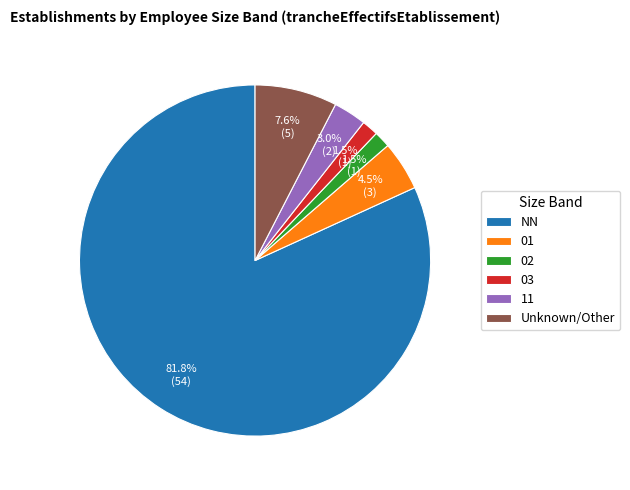

To the nearest percent, what is the average slice percentage?

17%